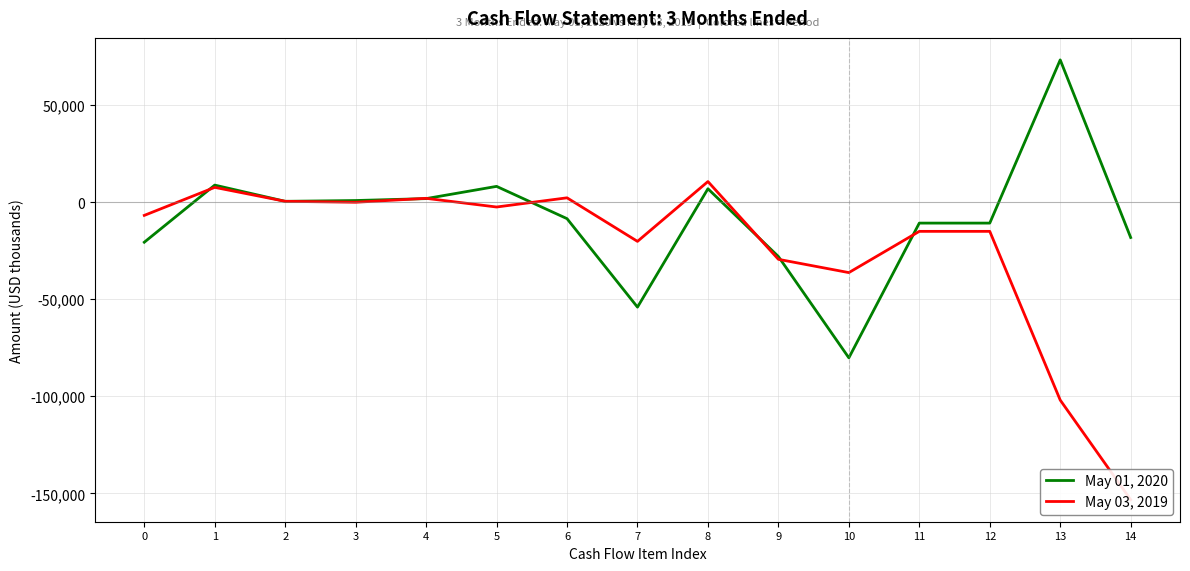

Read the May 03, 2019 value at 3.

-55